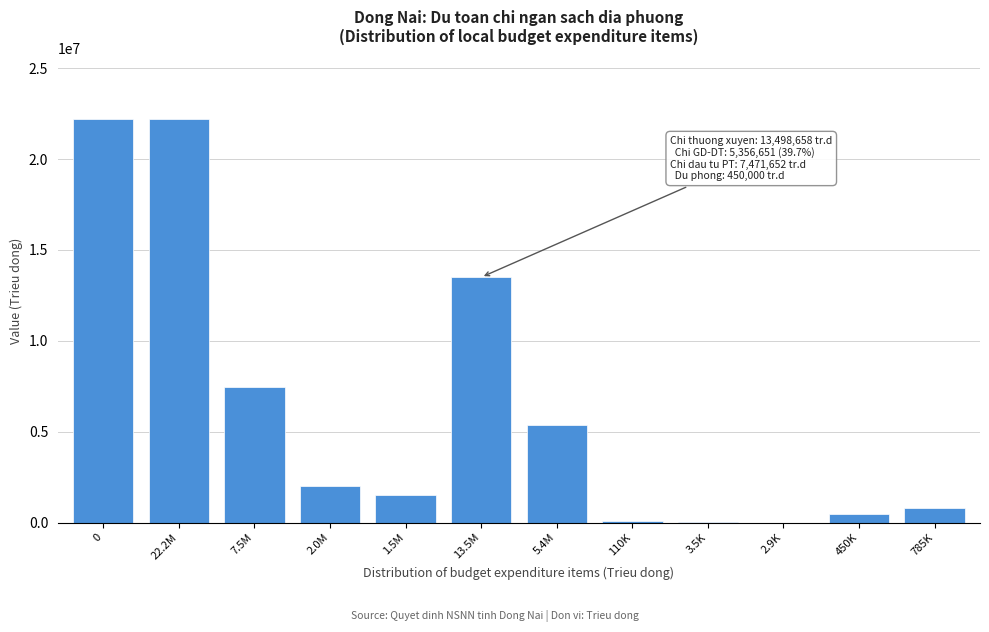

What is the change in value from 1.5M to 13.5M?

+11958657.9